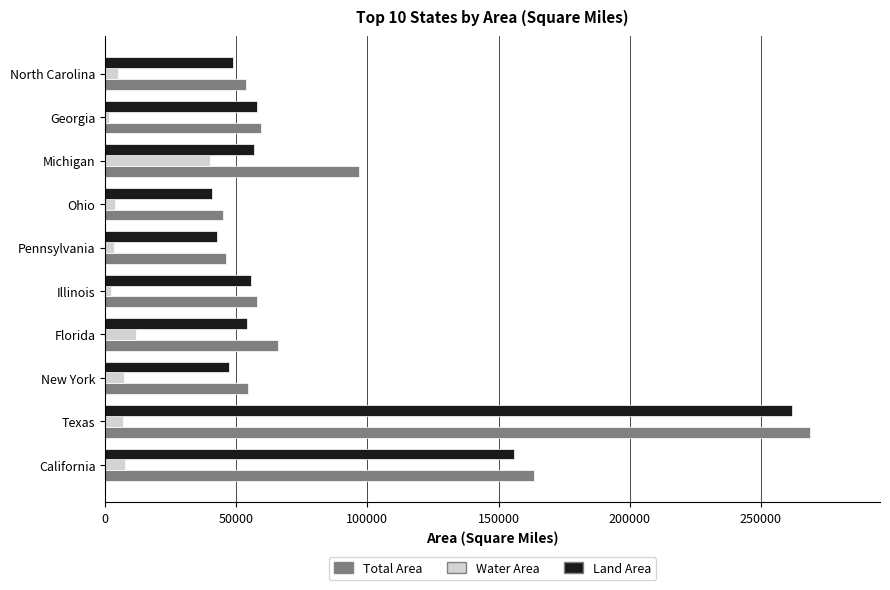

The value of Total Area at California is 163695.6. True or false?

True